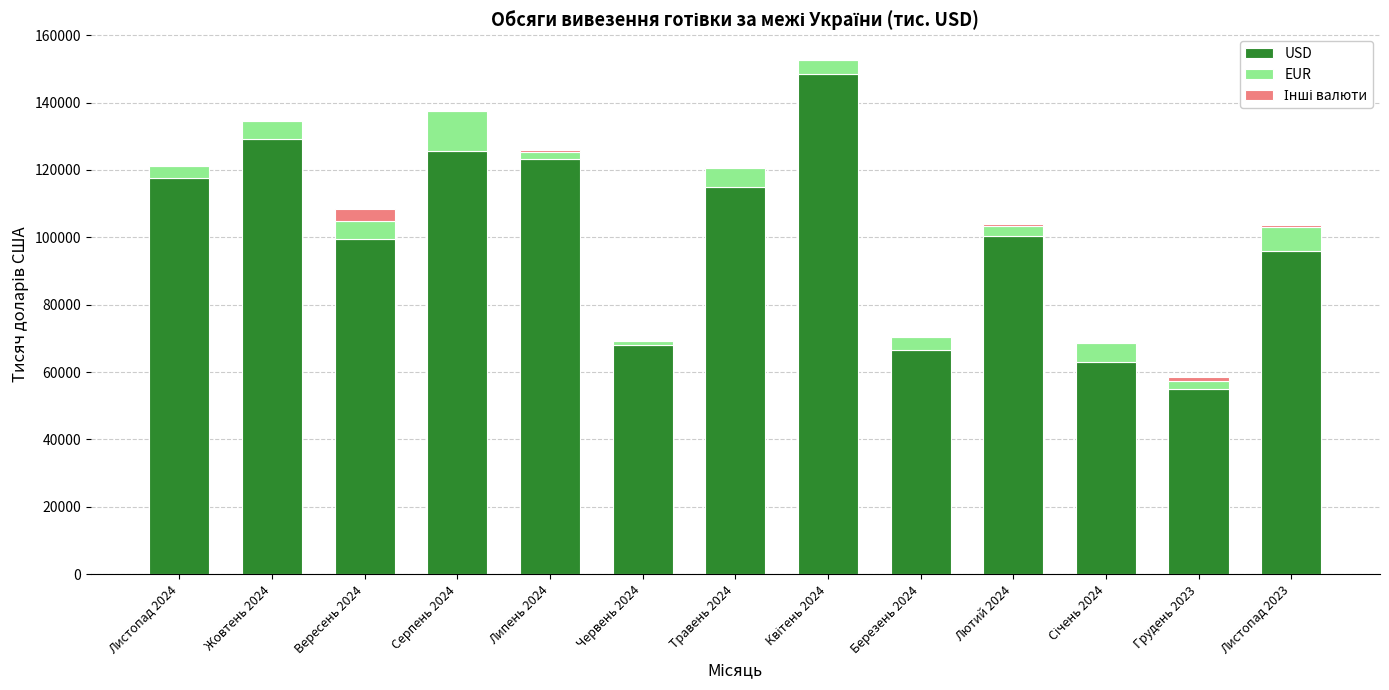

What is the highest value of the USD series?

148510.8